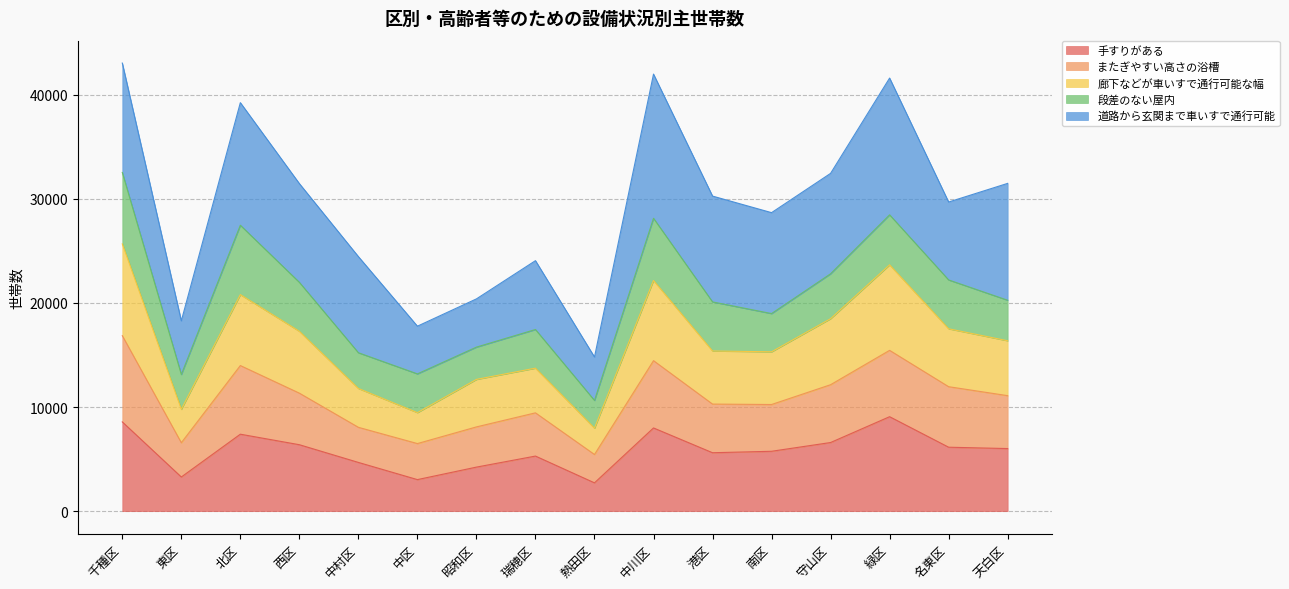

In またぎやすい高さの浴槽, how many points are higher than both neighbors (excluding endpoints)?

4